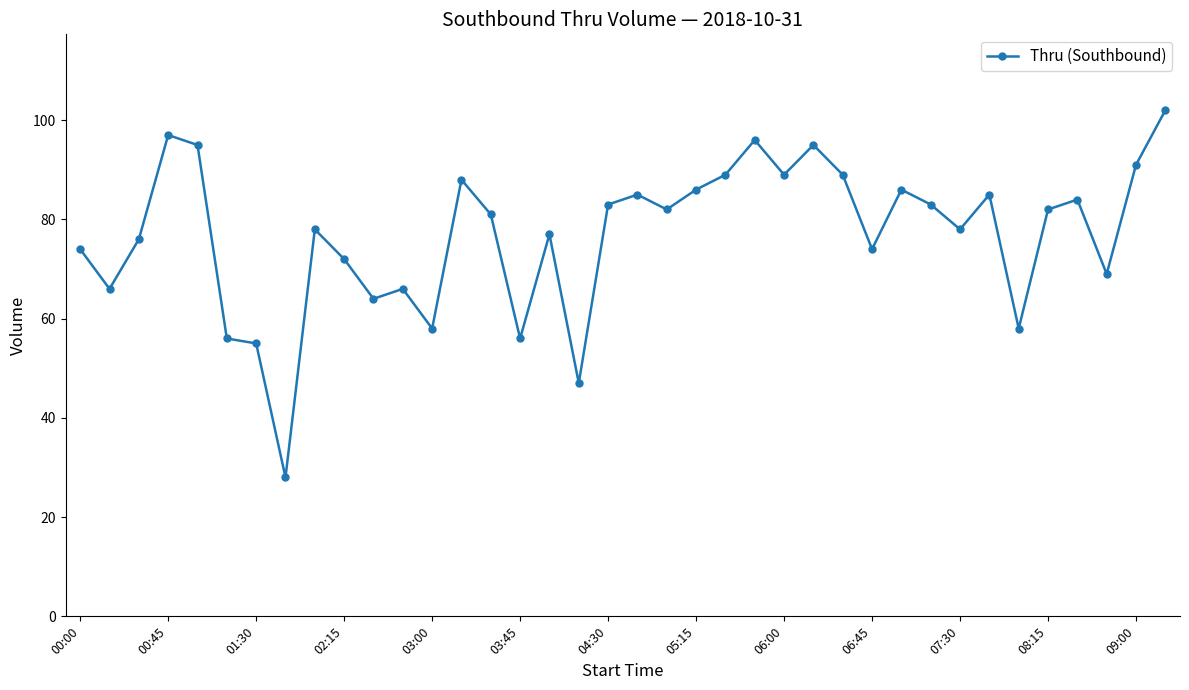

What is the greatest value displayed?

102